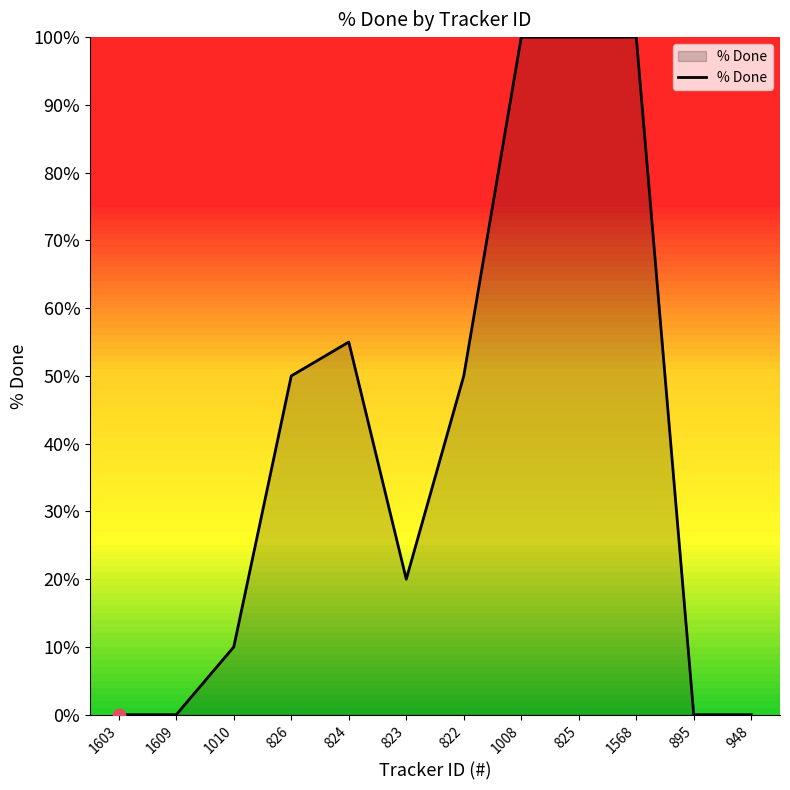

What is the ratio of the value at 1010 to the value at 1008?

0.1